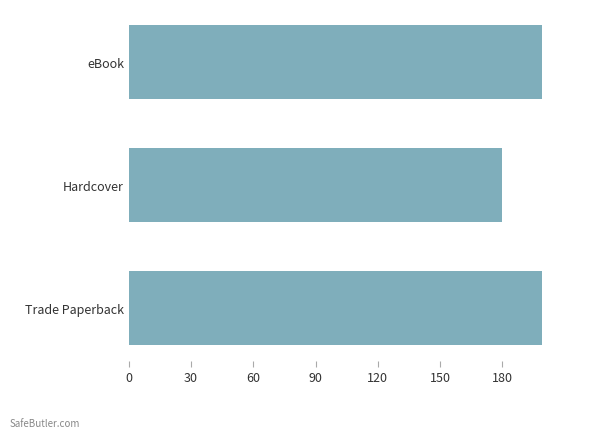

What is the smallest value displayed?

179677909